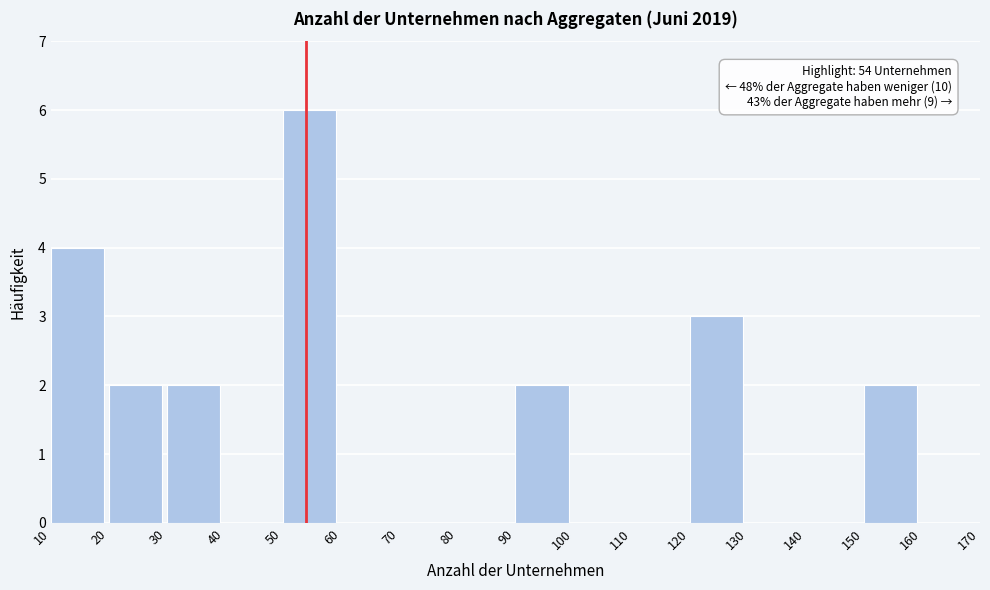

Over which range of the x-axis is the bar tallest?

50 to 60